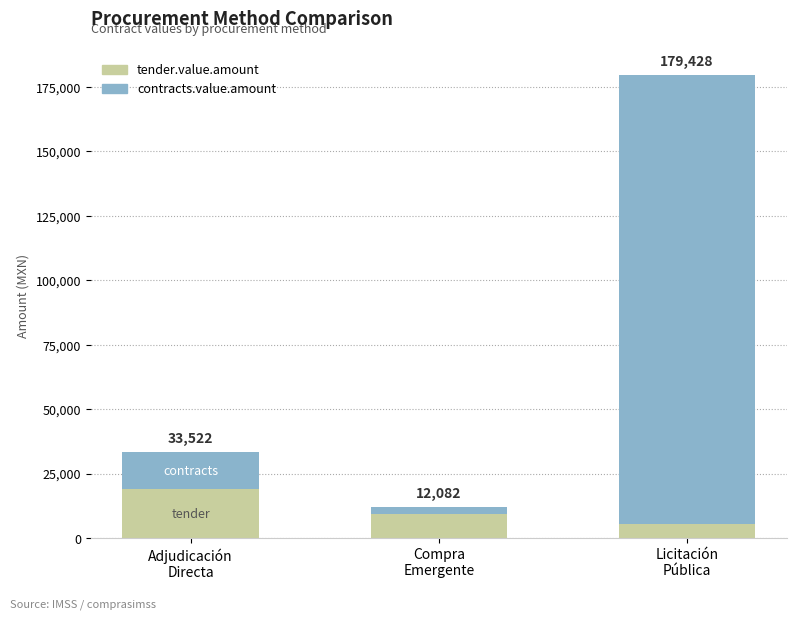

How many bars are there in total?

3